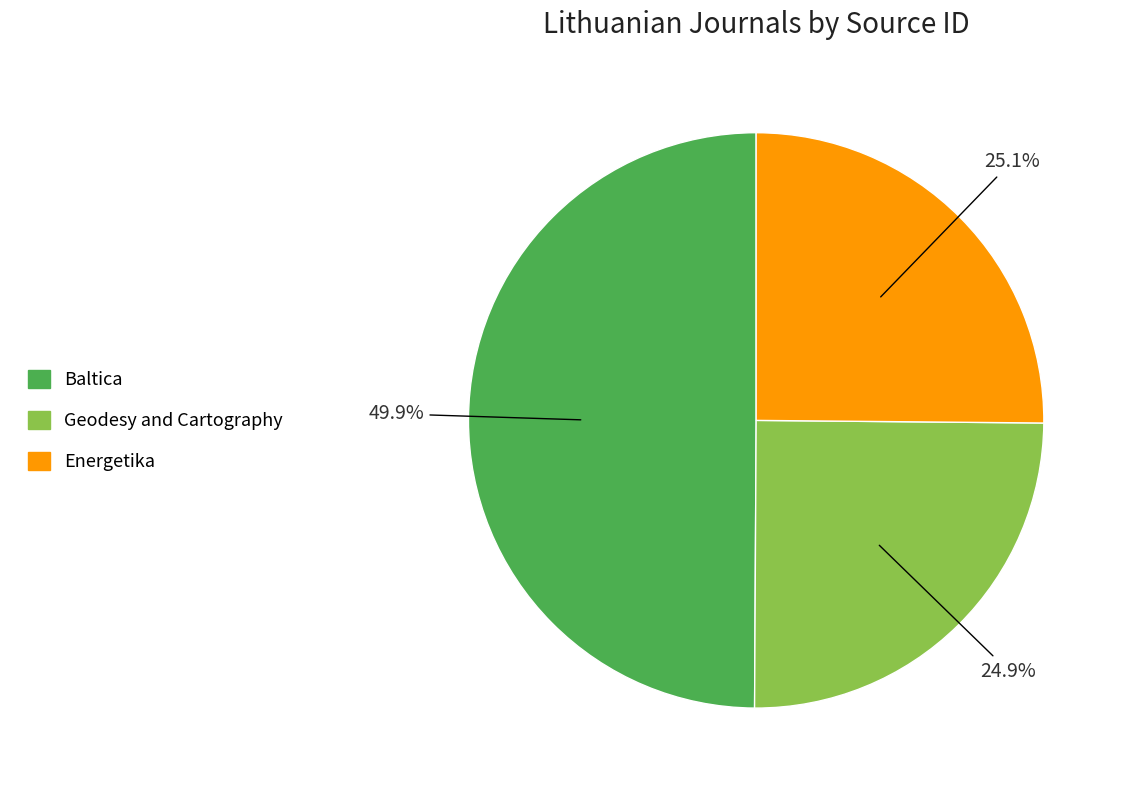

Is Geodesy and Cartography the majority of the pie?

No